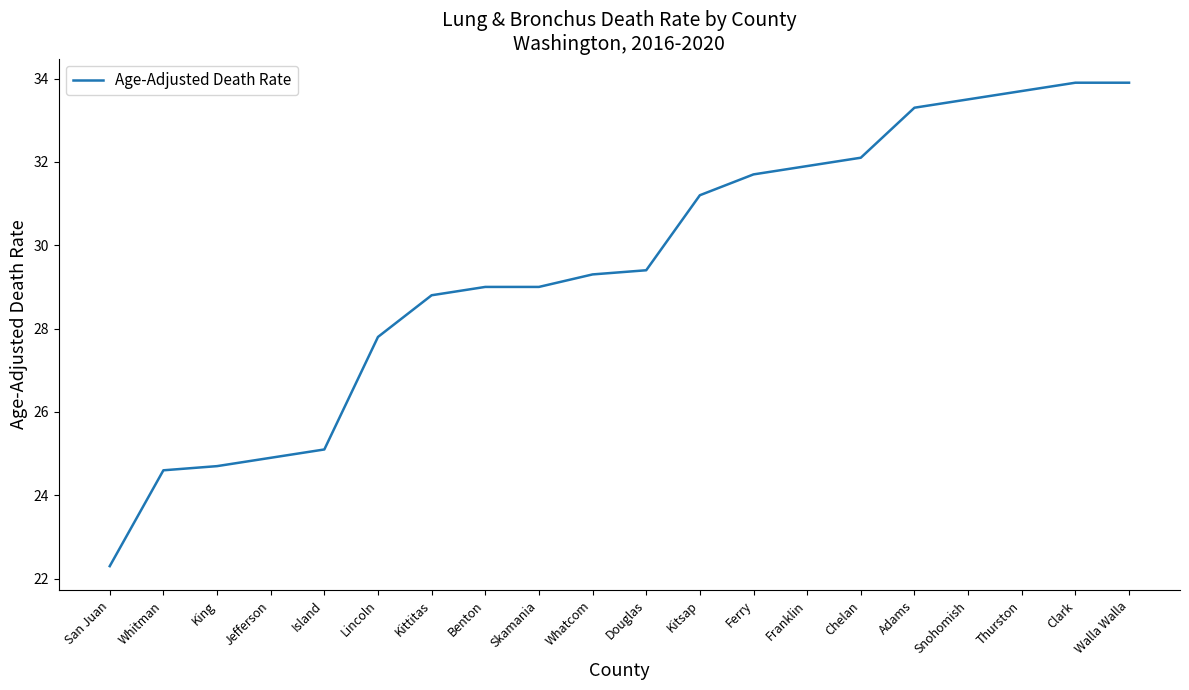

What is the minimum value shown in the chart?

22.3